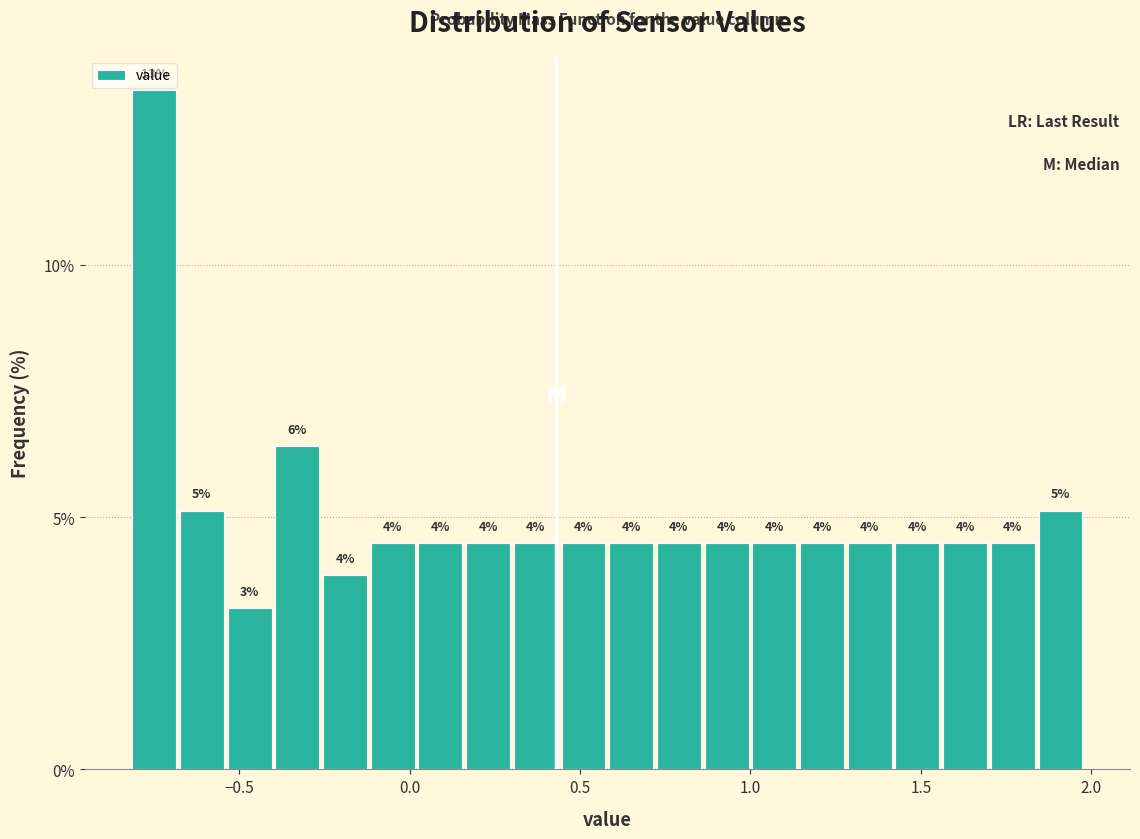

Around what value on the x-axis is the tallest bar? Give the approximate position of its centre, as read against the axis.

-0.75